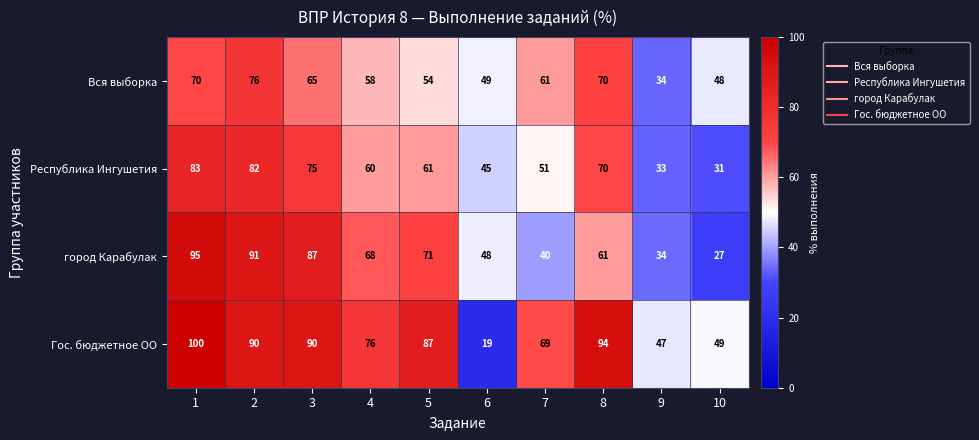

What value does the Республика Ингушетия series have at 2?

82